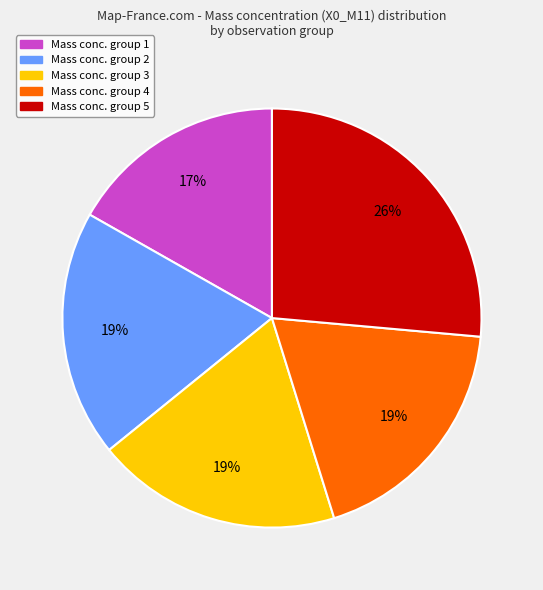

Count the number of slices in the pie.

5